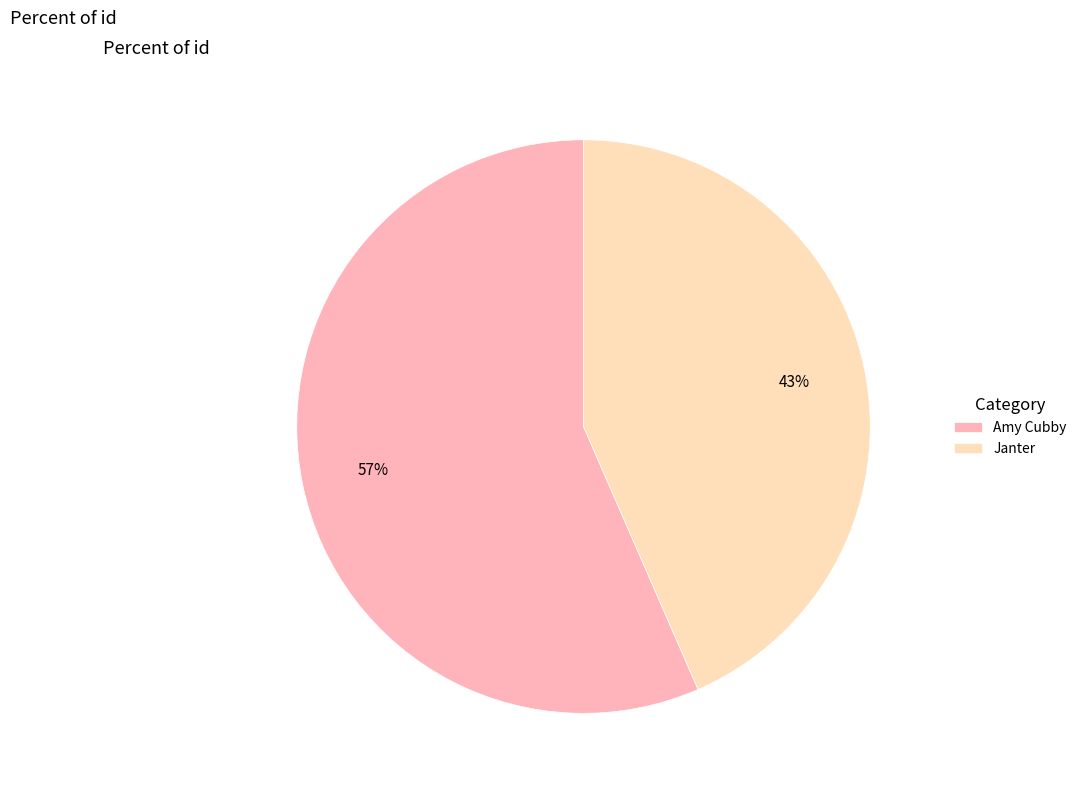

Which category has the biggest portion of the pie?

Amy Cubby